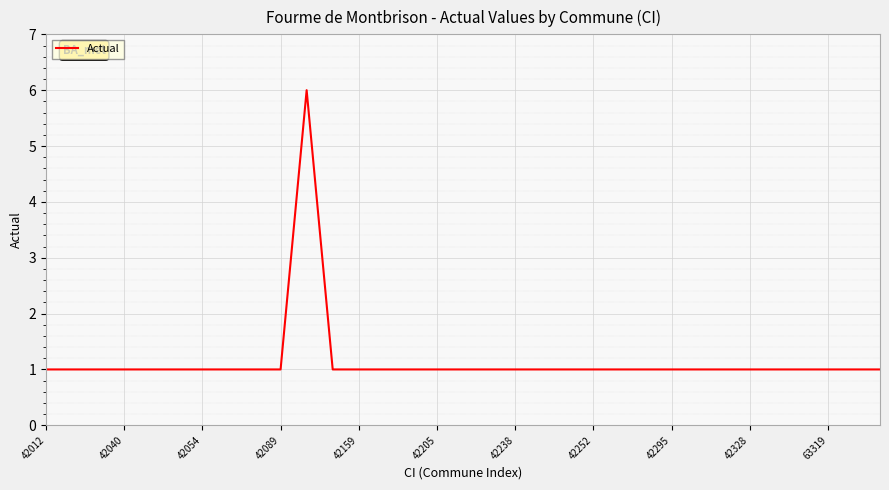

What is the difference between the maximum and minimum values?

5